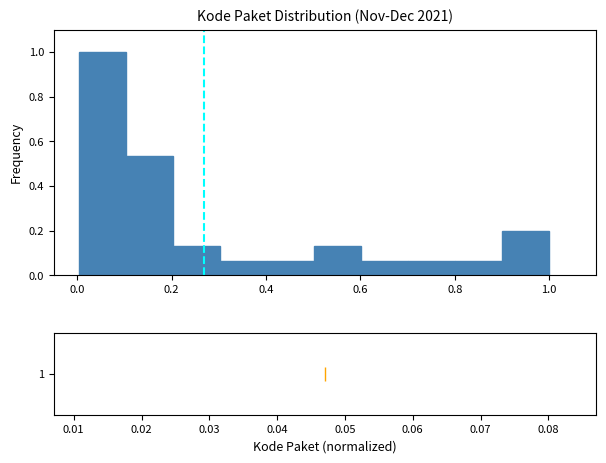

Reading left to right, list every bar in this chart as the range it spans on the x-axis followed by its height. Neither the bar edges nor the heights are printed on the chart, so give them approximately, as read against the axes.

0.0 to 0.1: 1.00
0.1 to 0.2: 0.54
0.2 to 0.3: 0.14
0.3 to 0.4: 0.06
0.4 to 0.5: 0.06
0.5 to 0.6: 0.14
0.6 to 0.7: 0.06
0.7 to 0.8: 0.06
0.8 to 0.9: 0.06
0.9 to 1.0: 0.20